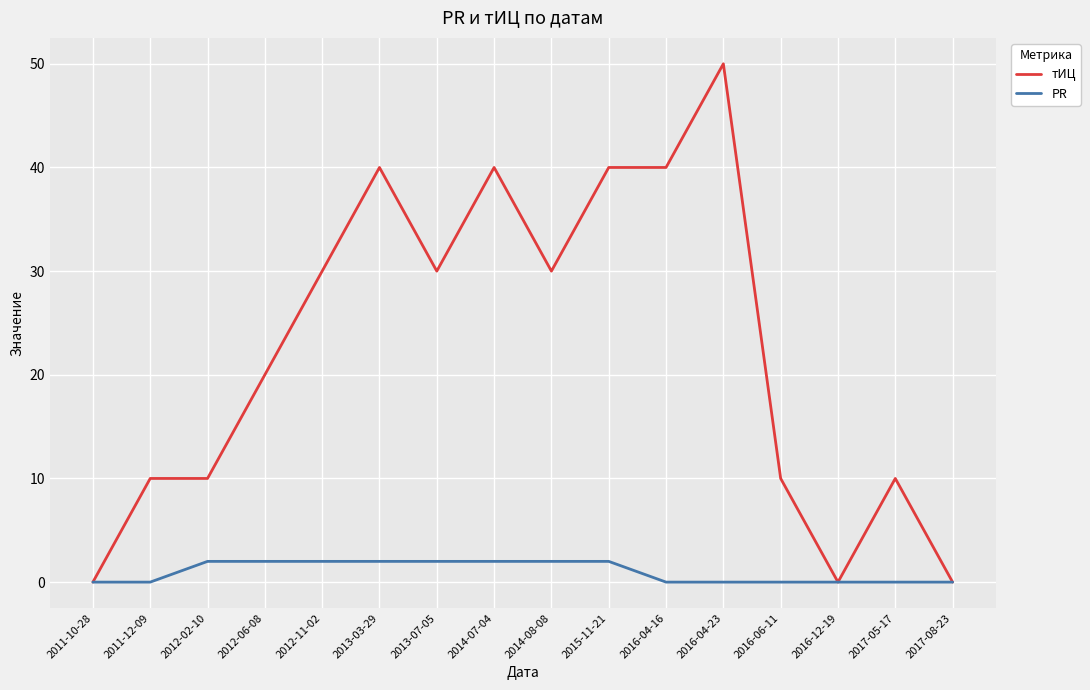

Which series has the largest range (max minus min)?

тИЦ